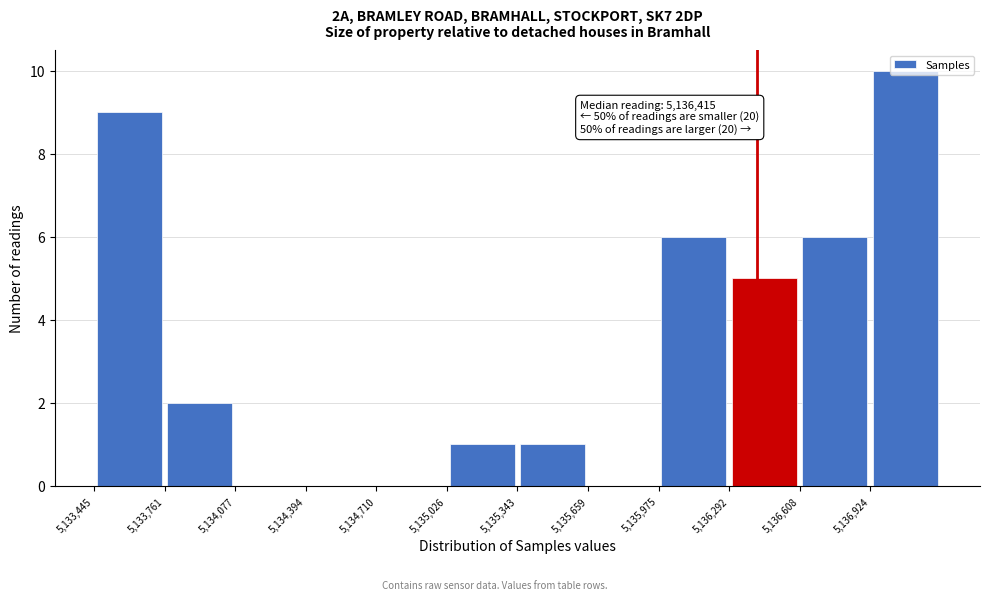

Over which range of the x-axis is the bar tallest?

5136900 to 5137250